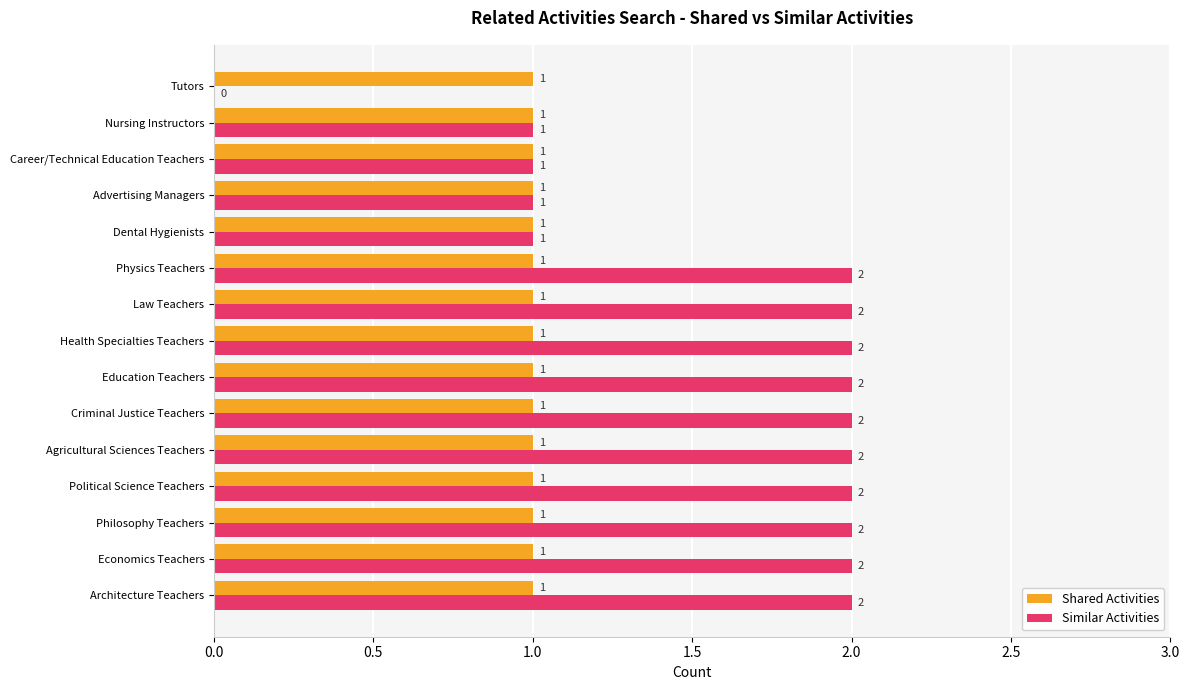

The value of Similar Activities at Advertising Managers is 2. True or false?

False